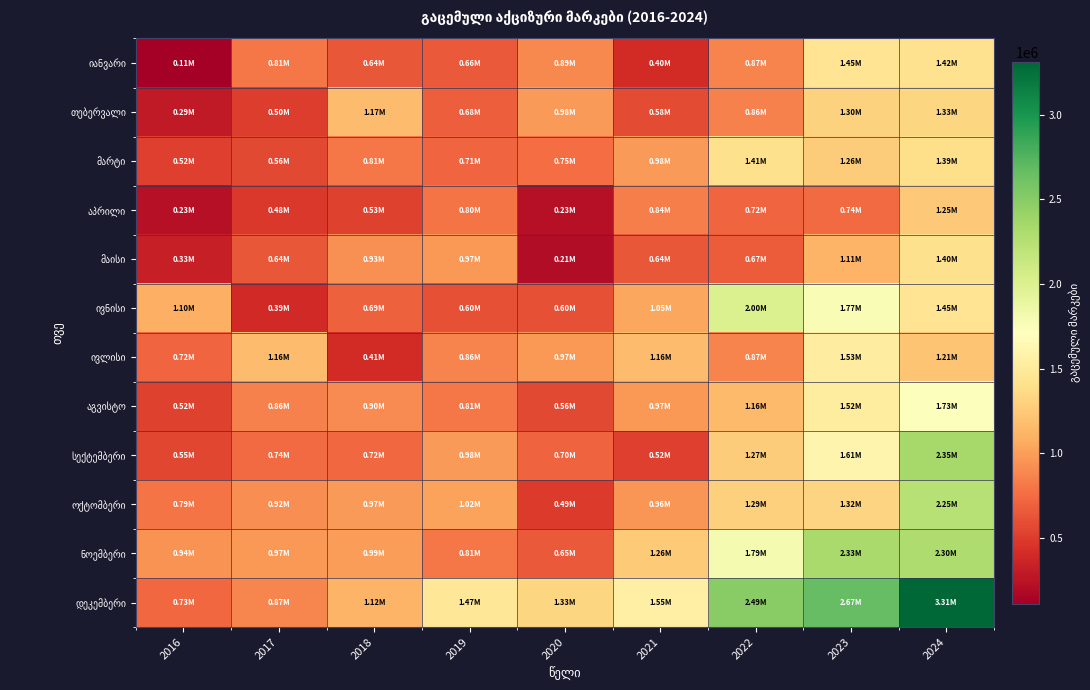

At which category is the sum across all series the highest?

2024